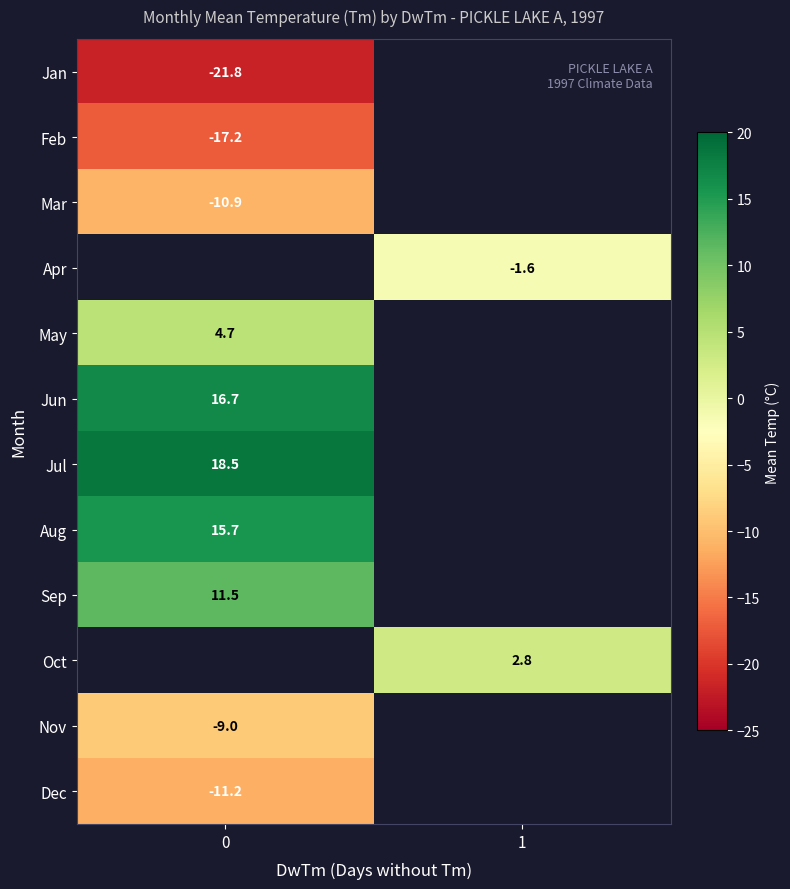

Is the value of Jul at 0 greater than the value of Dec at 0?

Yes